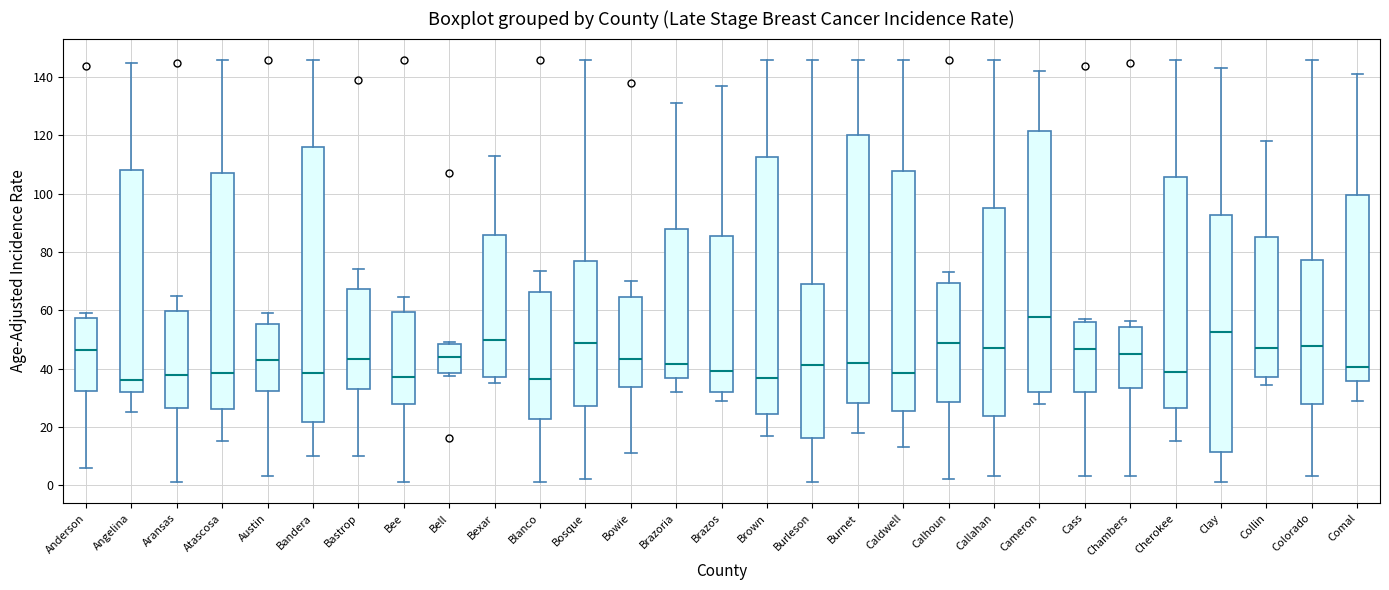

Which box has the highest median line?

Cameron